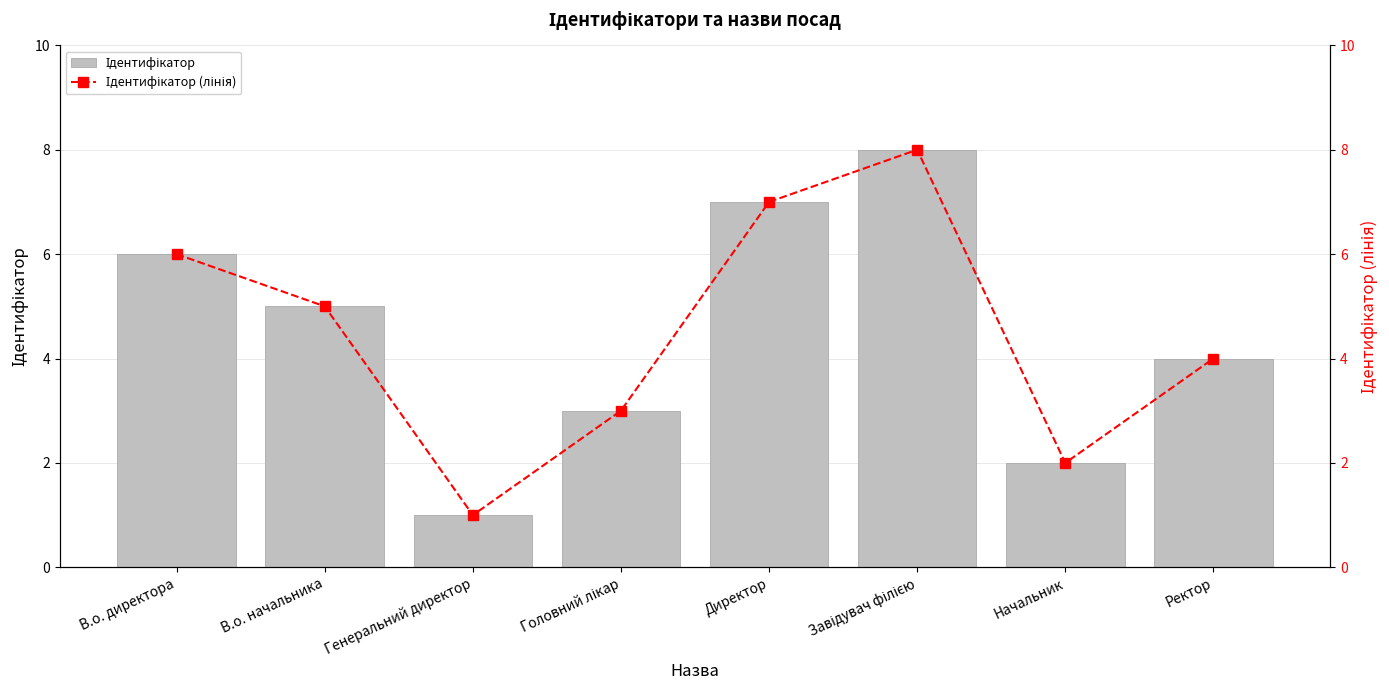

Where is Ідентифікатор nearest to the value 4?

Ректор